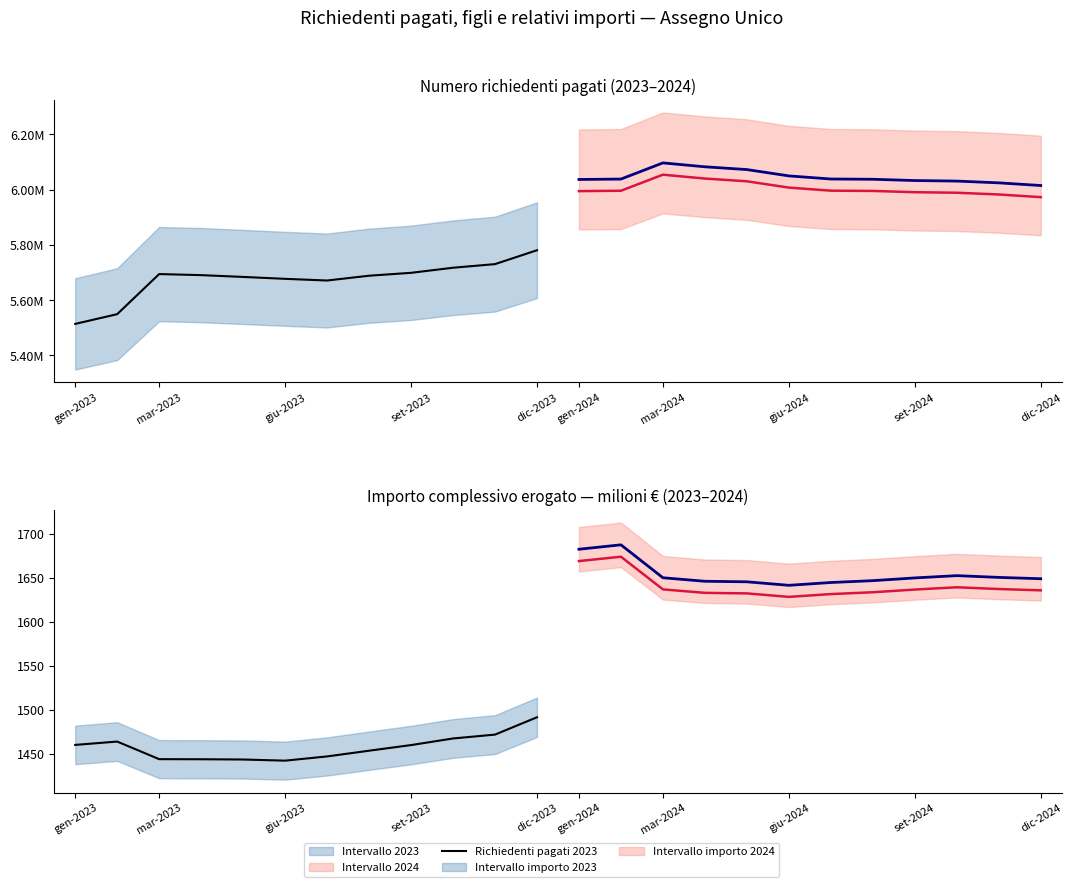

What is the minimum value shown in the chart?

1442.3